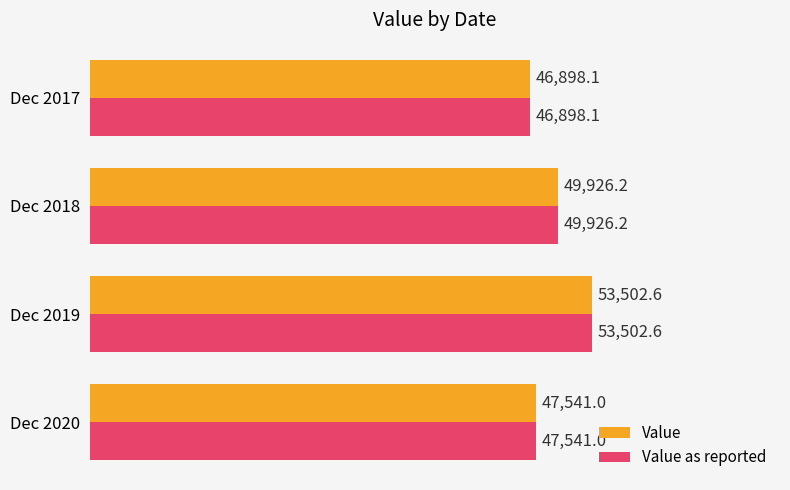

How many series are shown in this chart?

2